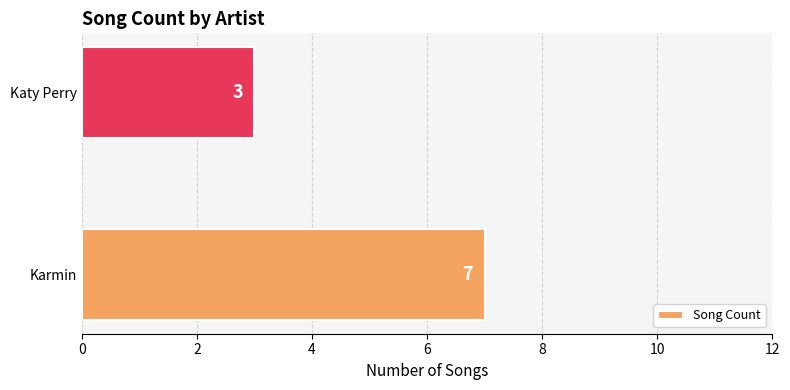

Count the values in the range 3 to 7.

2